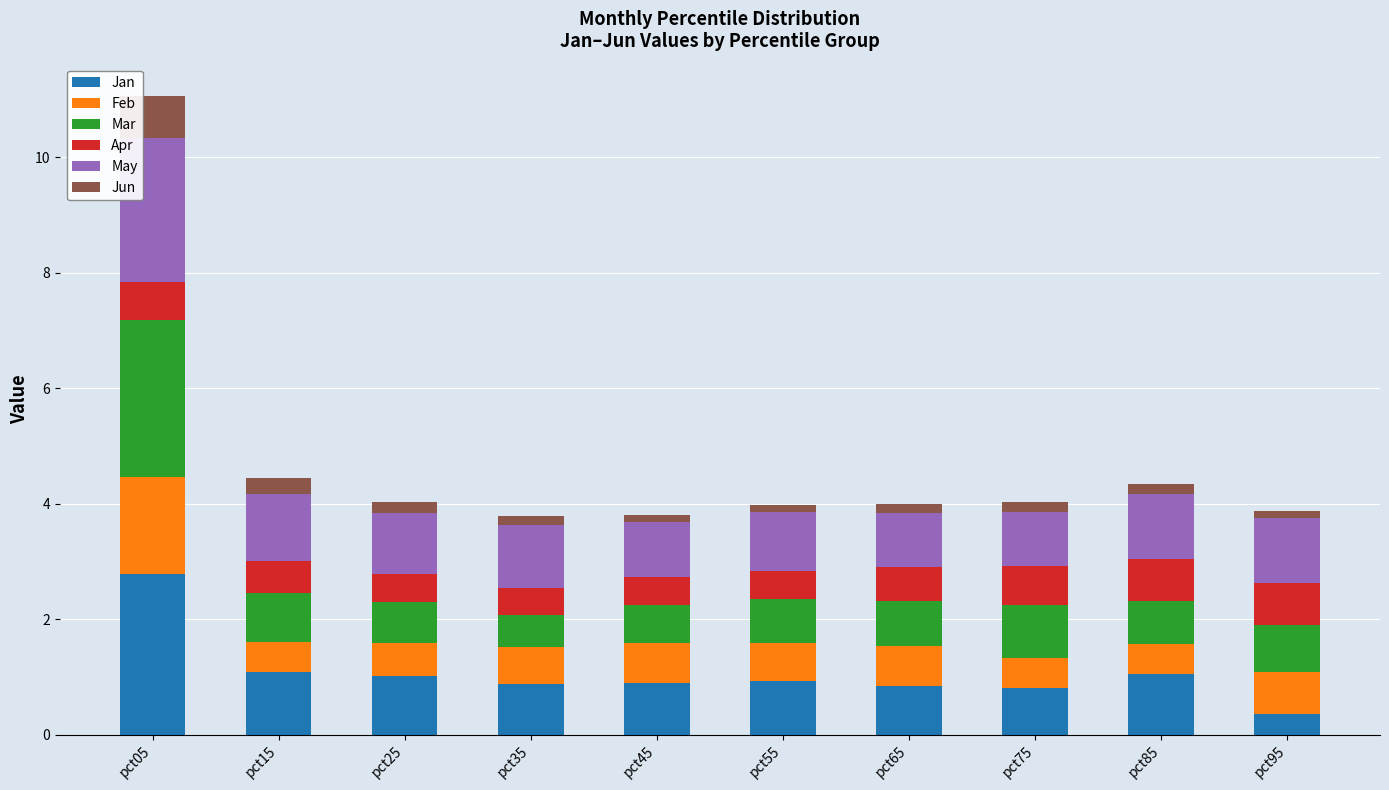

At which category is the sum across all series the highest?

pct05